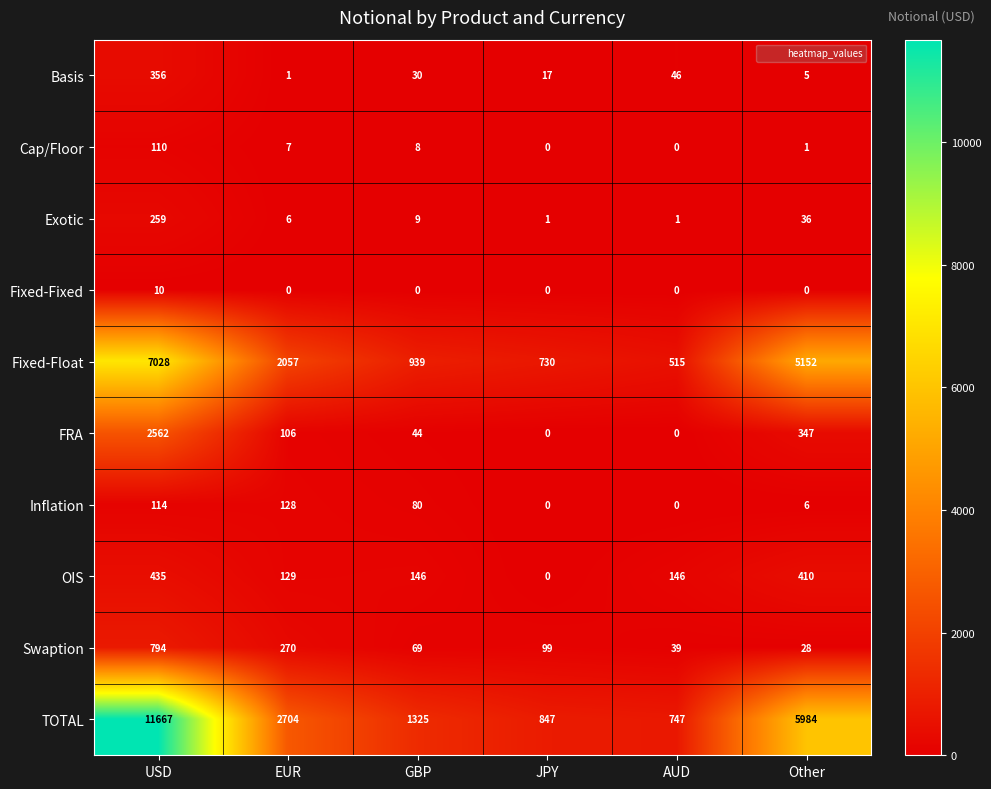

Count the number of data series in this chart.

10